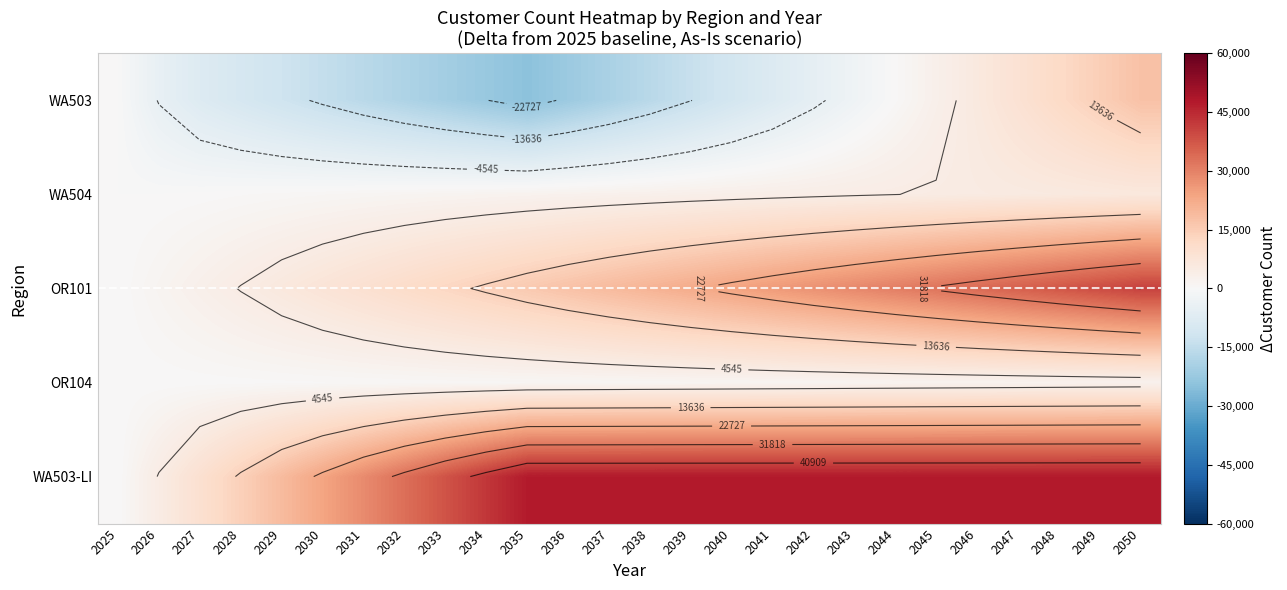

Which series has the largest total across all categories?

WA503-LI